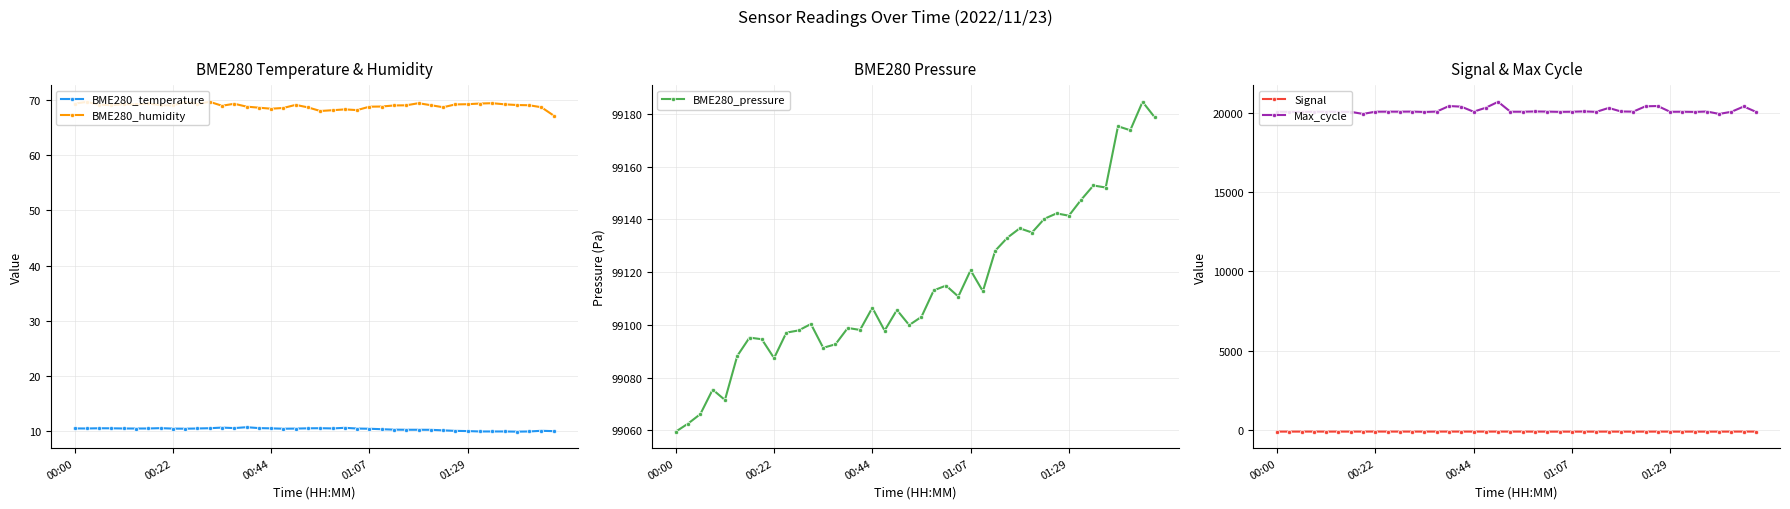

Where is BME280_temperature nearest to the value 10?

33